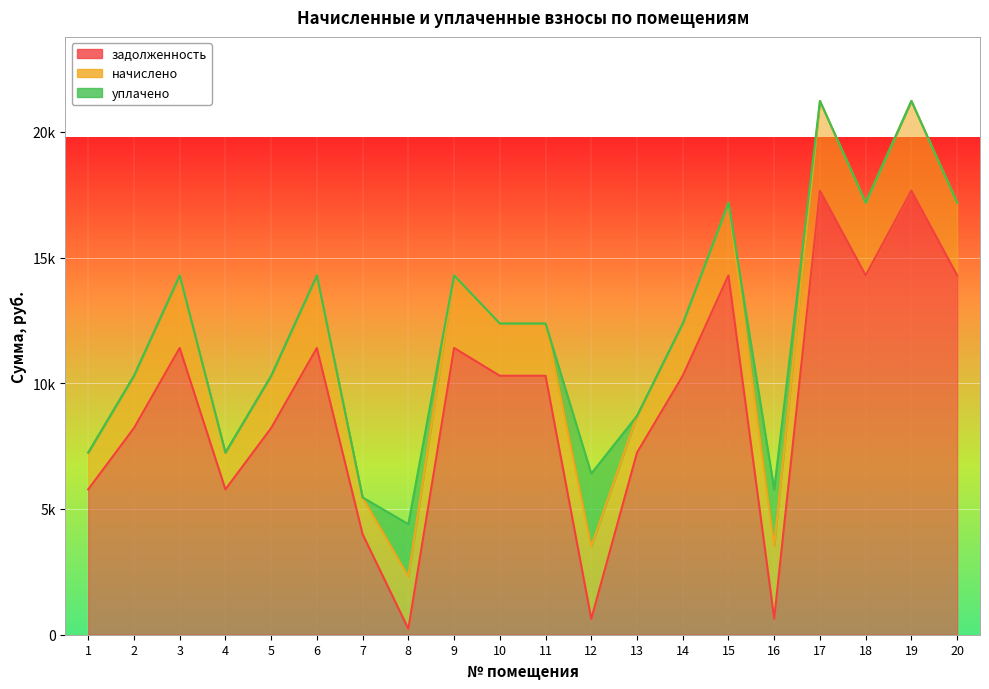

List the series in order of their peak value, highest first.

задолженность, начислено, уплачено